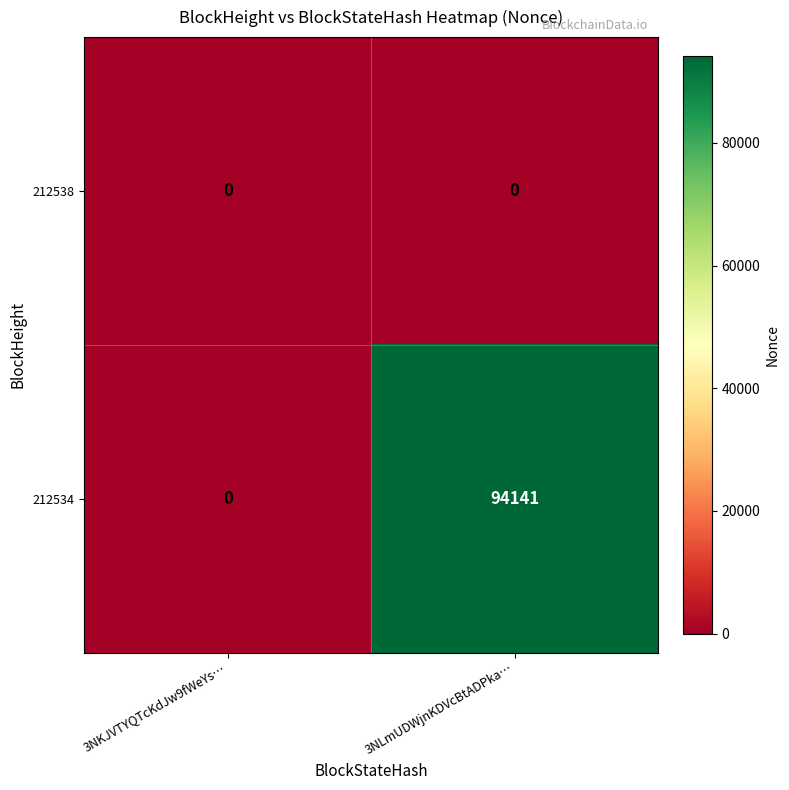

Which series has the largest total across all categories?

212534